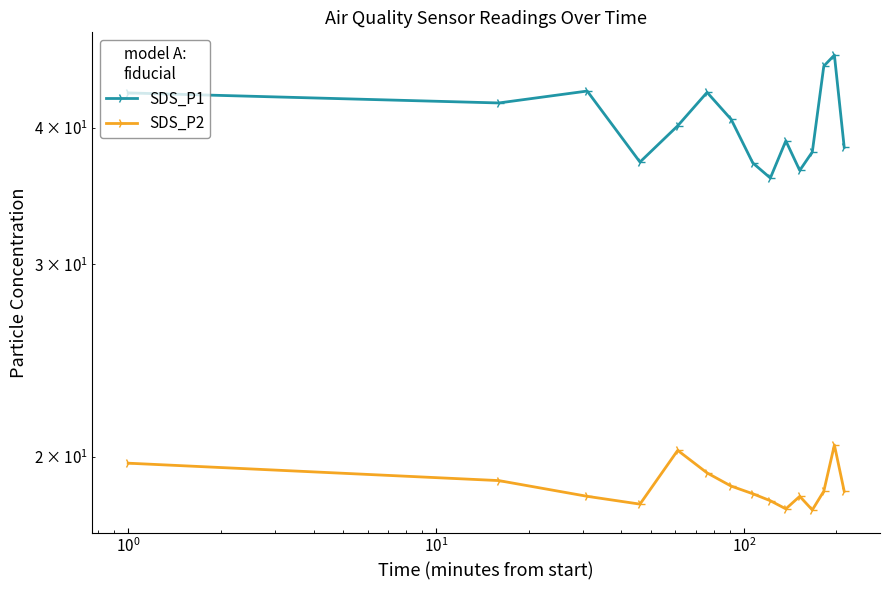

What is the value of the SDS_P1 point at the 5th from the left?

40.1